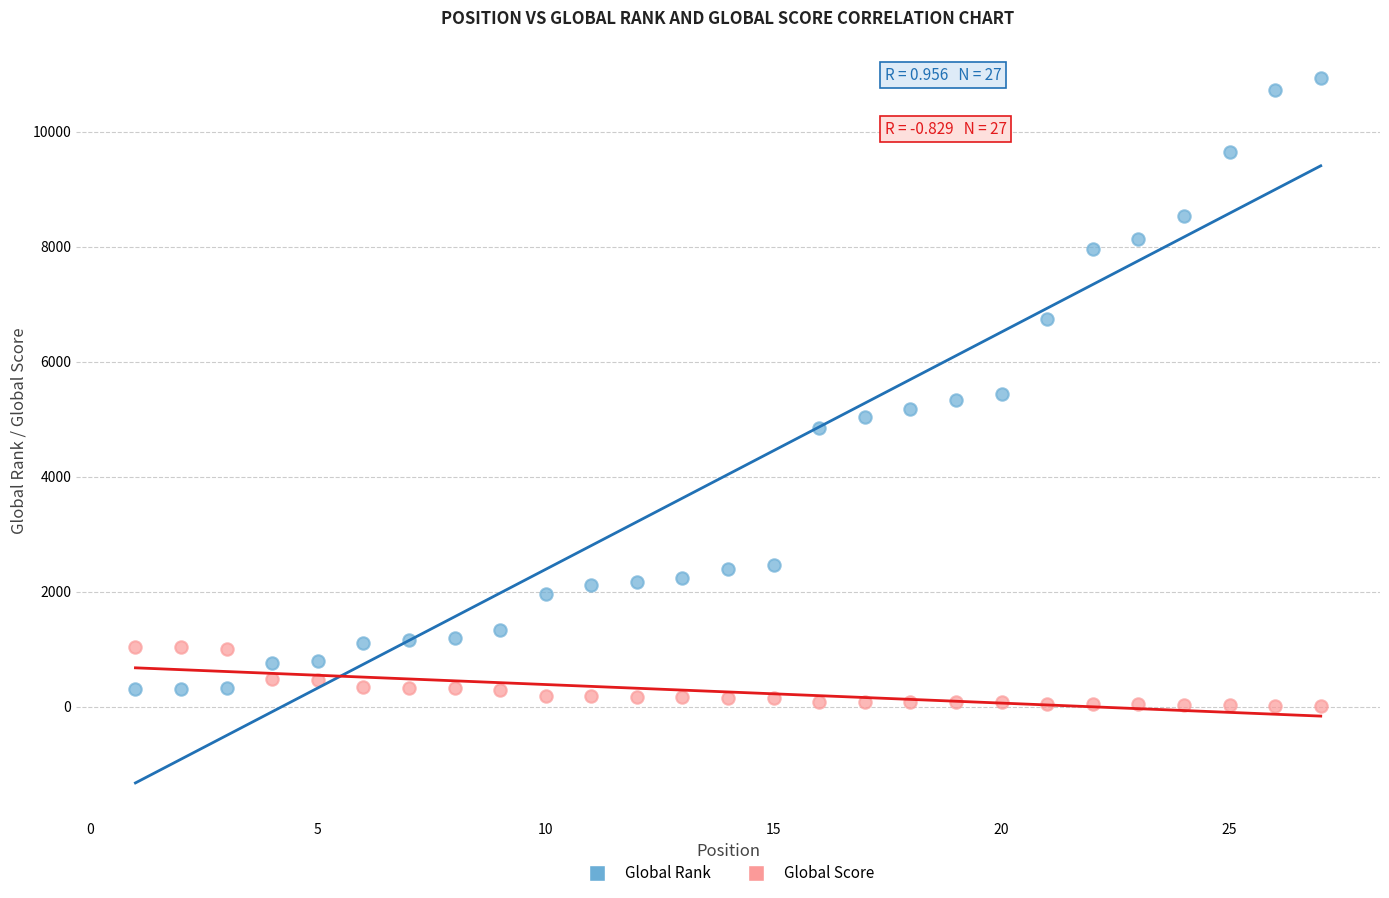

Which series has the widest spread of Y values?

Global Rank